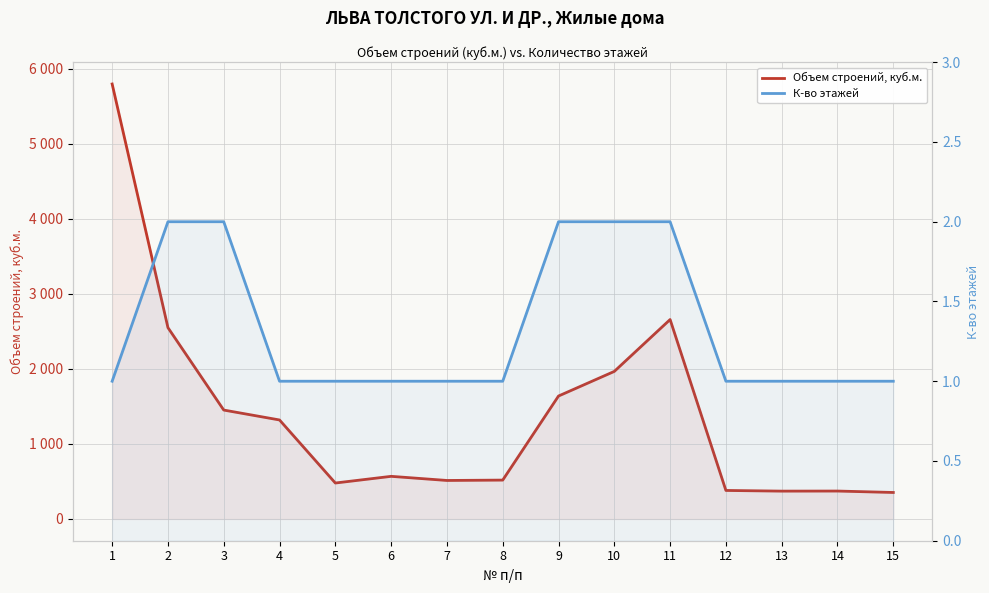

True or false: Объем строений, куб.м. and К-во этажей intersect in this chart.

False